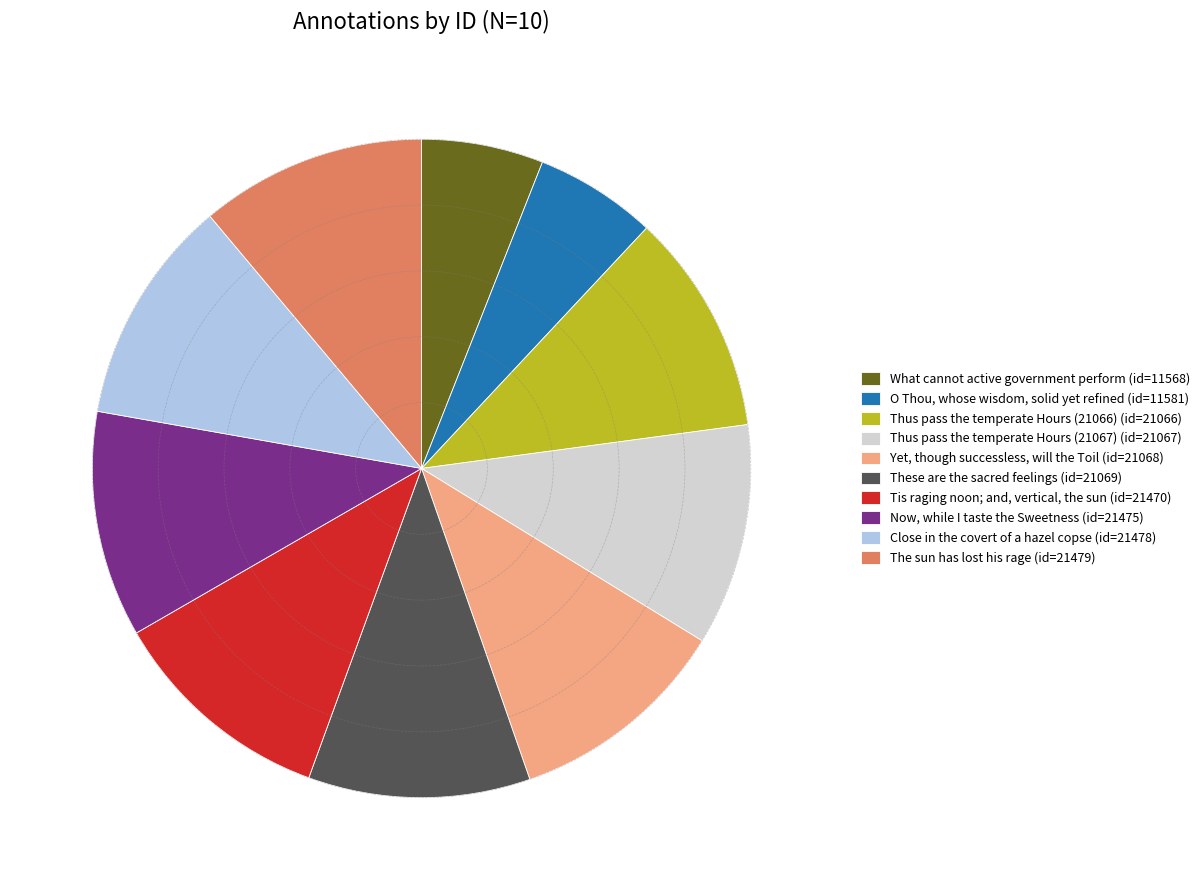

Does Thus pass the temperate Hours (21067) account for over 50% of the chart?

No